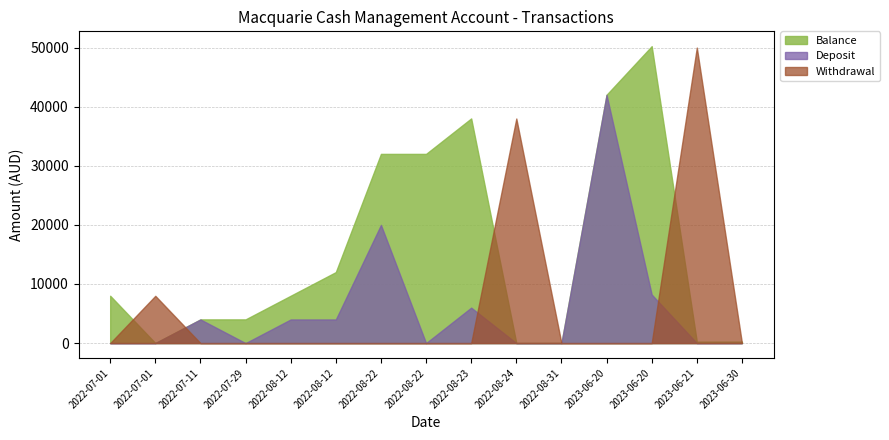

How many lines are shown in the chart?

3